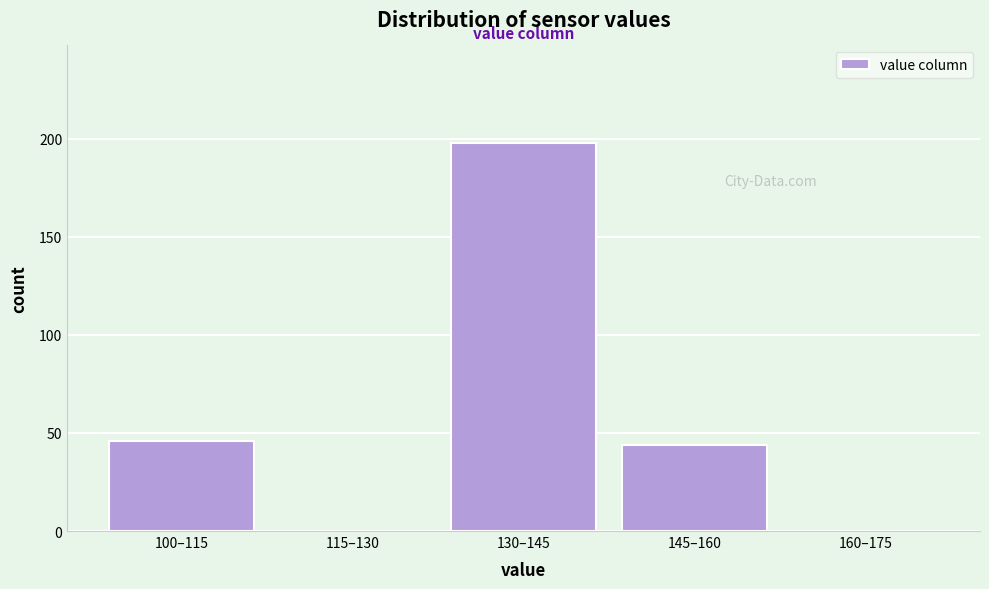

Reading left to right, list all the values displayed in this chart.

100–115=46	115–130=0	130–145=198	145–160=44	160–175=0